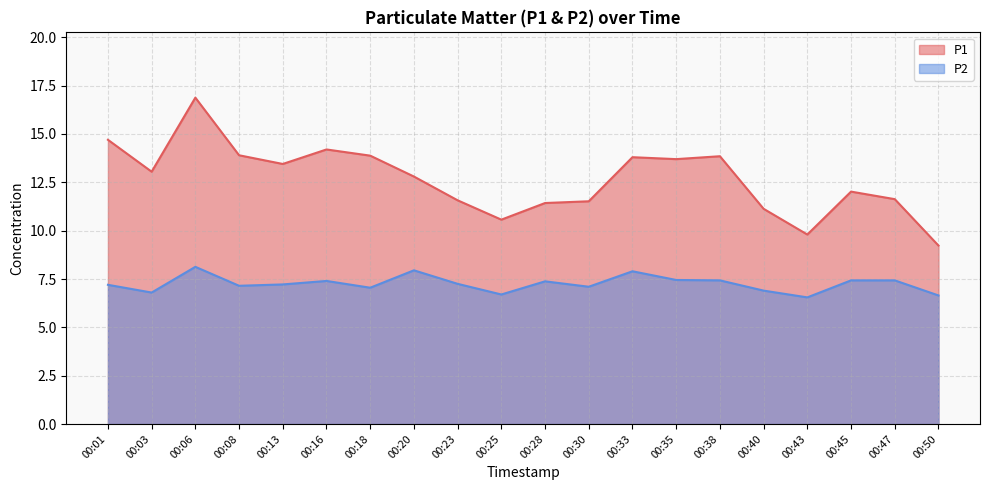

What is the minimum value for P2?

6.5